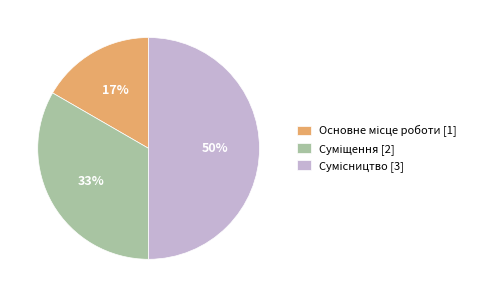

To the nearest percent, what is the average slice percentage?

33%